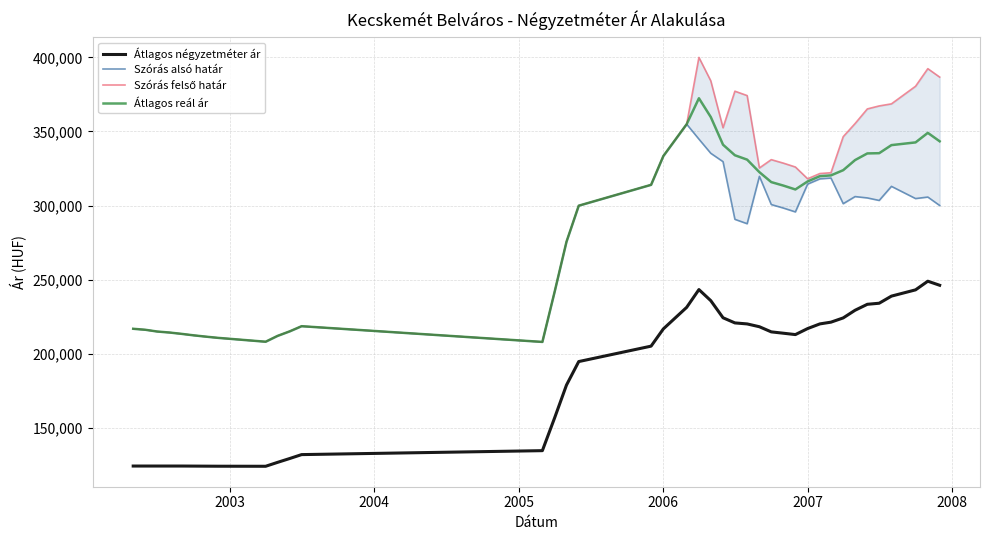

How many data points does each series have?

39